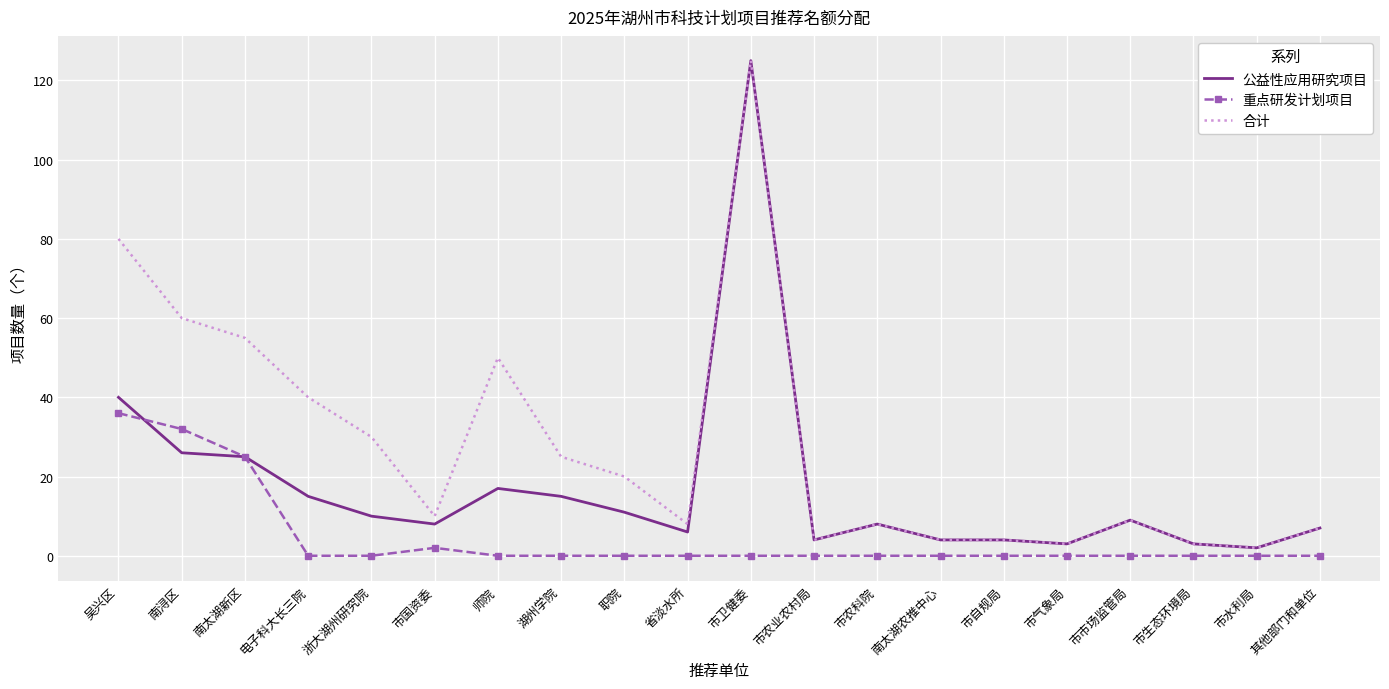

What is the difference between the highest and lowest values at 市农科院?

8